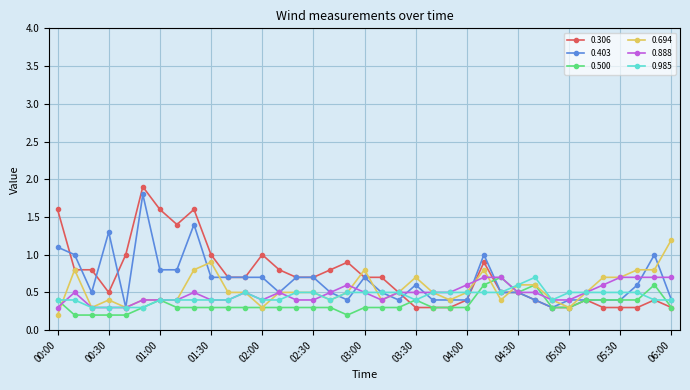

What is the value of the 0.694 point at the 24th from the left?

0.4